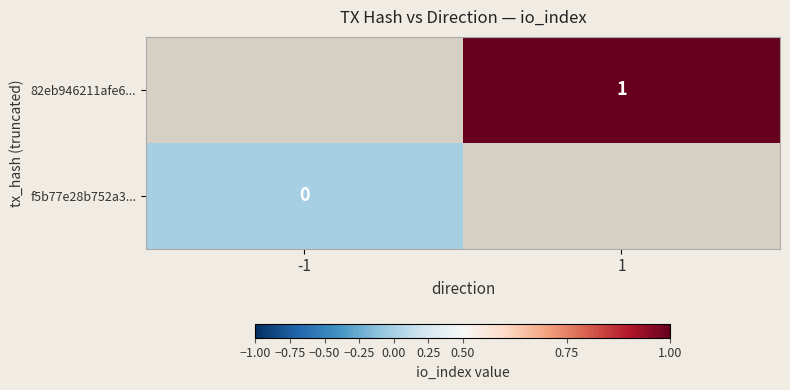

Is the value of f5b77e28b752a3... at -1 greater than the value of 82eb946211afe6... at 1?

No